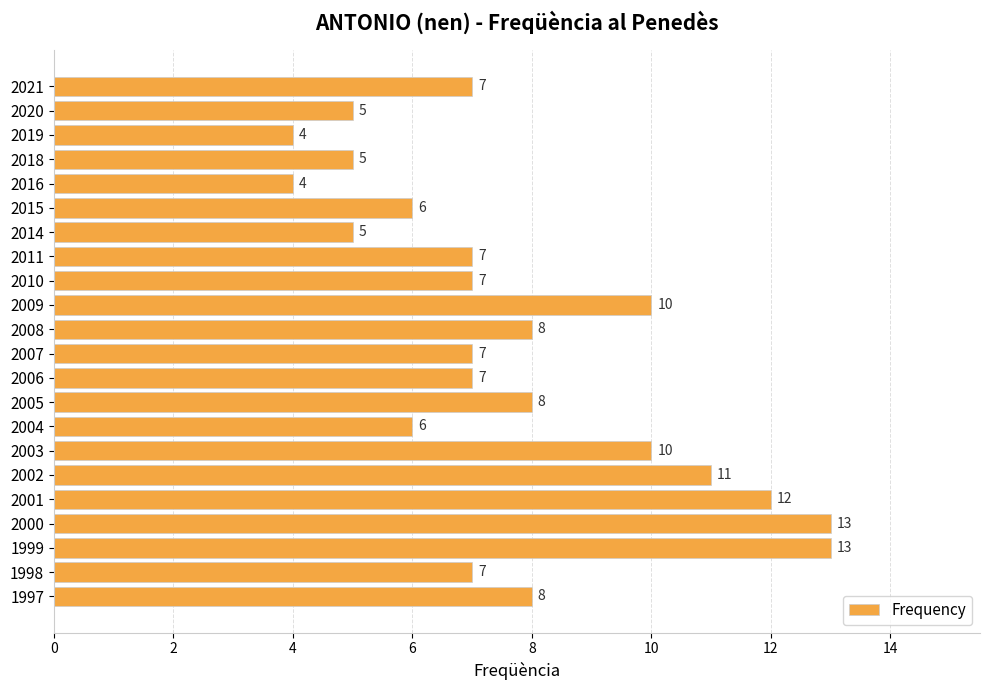

What is the change in value from 2010 to 2001?

+5